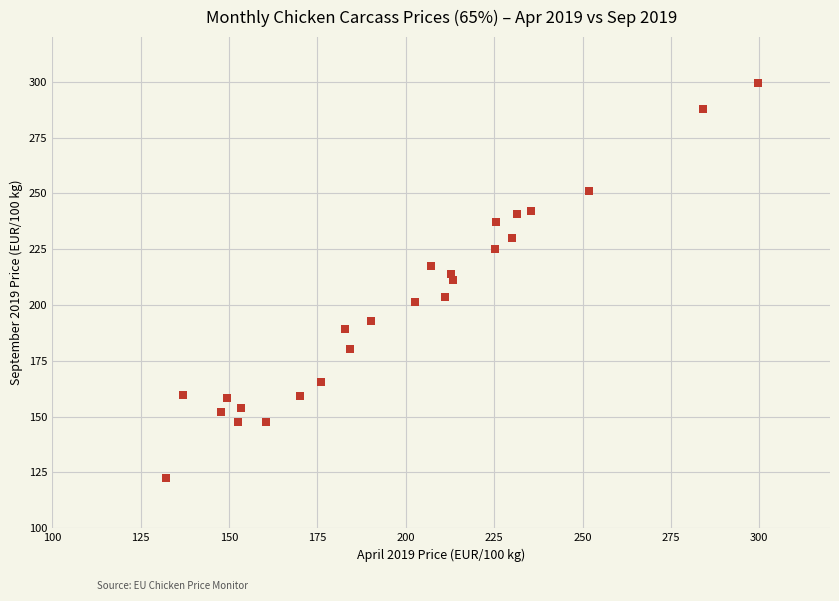

What is the range of X values (max minus min)?

167.4